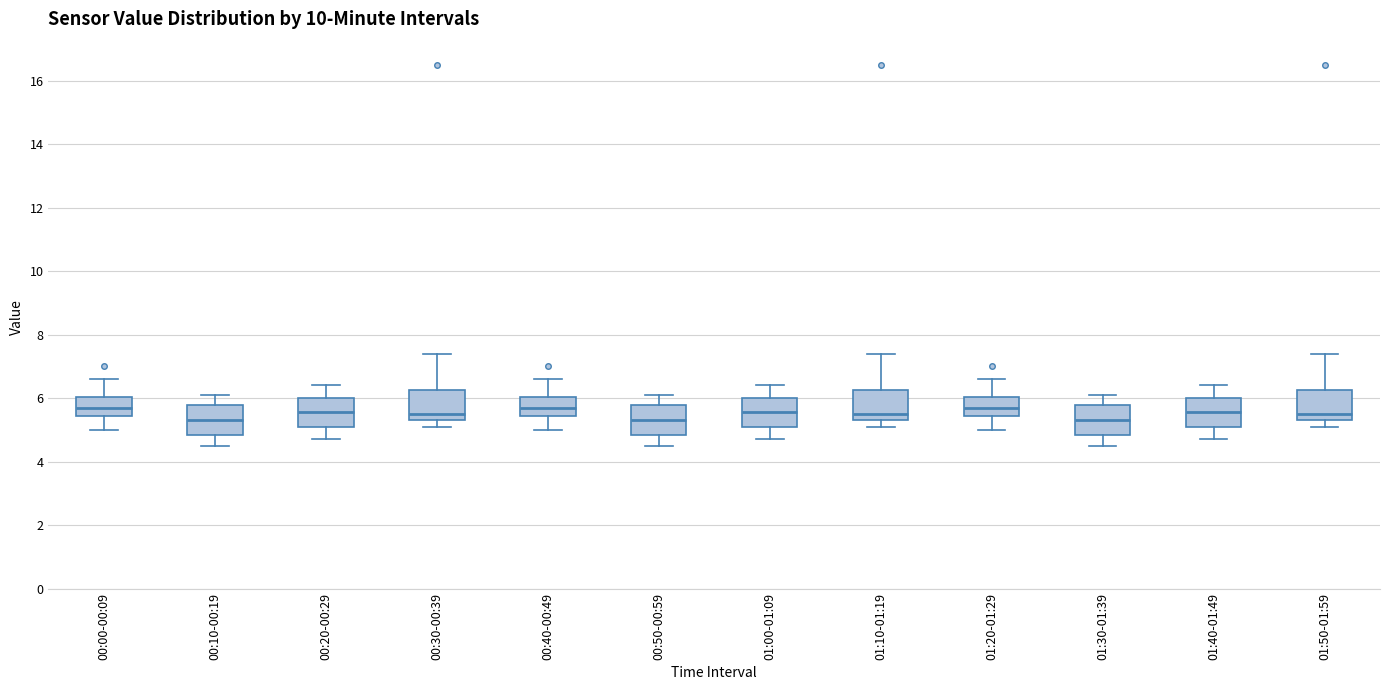

Reading left to right, read every box against the y-axis: the position of its median line, the range the box covers, and the ends of its whiskers. The values are not printed on the chart, so give them approximately, as read against the axis.

00:00-00:09: median 5.8, box 5.4 to 6.0, whiskers 5.0 to 6.6
00:10-00:19: median 5.4, box 4.8 to 5.8, whiskers 4.6 to 6.2
00:20-00:29: median 5.6, box 5.2 to 6.0, whiskers 4.8 to 6.4
00:30-00:39: median 5.6, box 5.4 to 6.2, whiskers 5.2 to 7.4
00:40-00:49: median 5.8, box 5.4 to 6.0, whiskers 5.0 to 6.6
00:50-00:59: median 5.4, box 4.8 to 5.8, whiskers 4.6 to 6.2
01:00-01:09: median 5.6, box 5.2 to 6.0, whiskers 4.8 to 6.4
01:10-01:19: median 5.6, box 5.4 to 6.2, whiskers 5.2 to 7.4
01:20-01:29: median 5.8, box 5.4 to 6.0, whiskers 5.0 to 6.6
01:30-01:39: median 5.4, box 4.8 to 5.8, whiskers 4.6 to 6.2
01:40-01:49: median 5.6, box 5.2 to 6.0, whiskers 4.8 to 6.4
01:50-01:59: median 5.6, box 5.4 to 6.2, whiskers 5.2 to 7.4